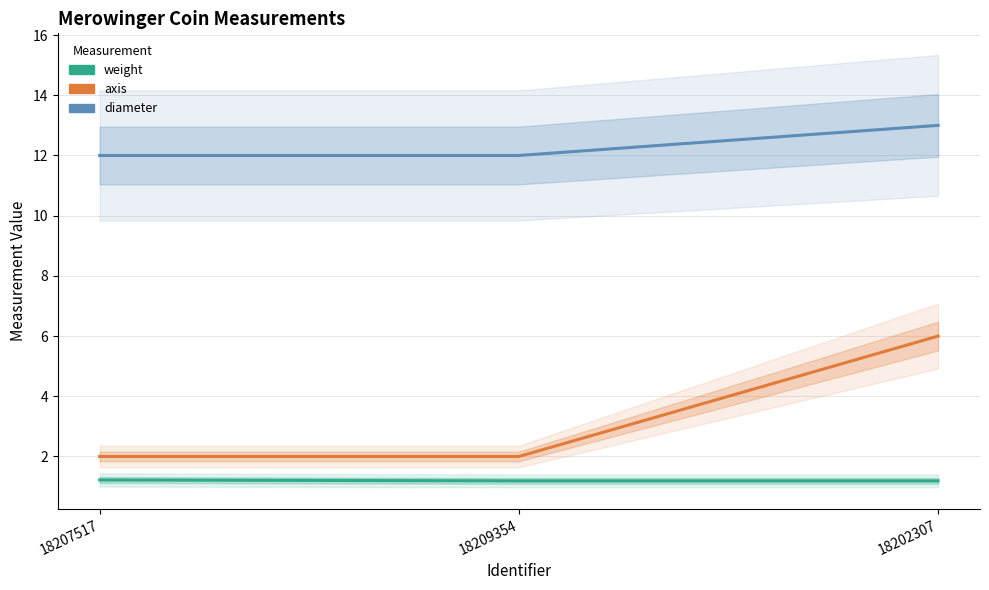

How many distinct data groups are displayed?

3